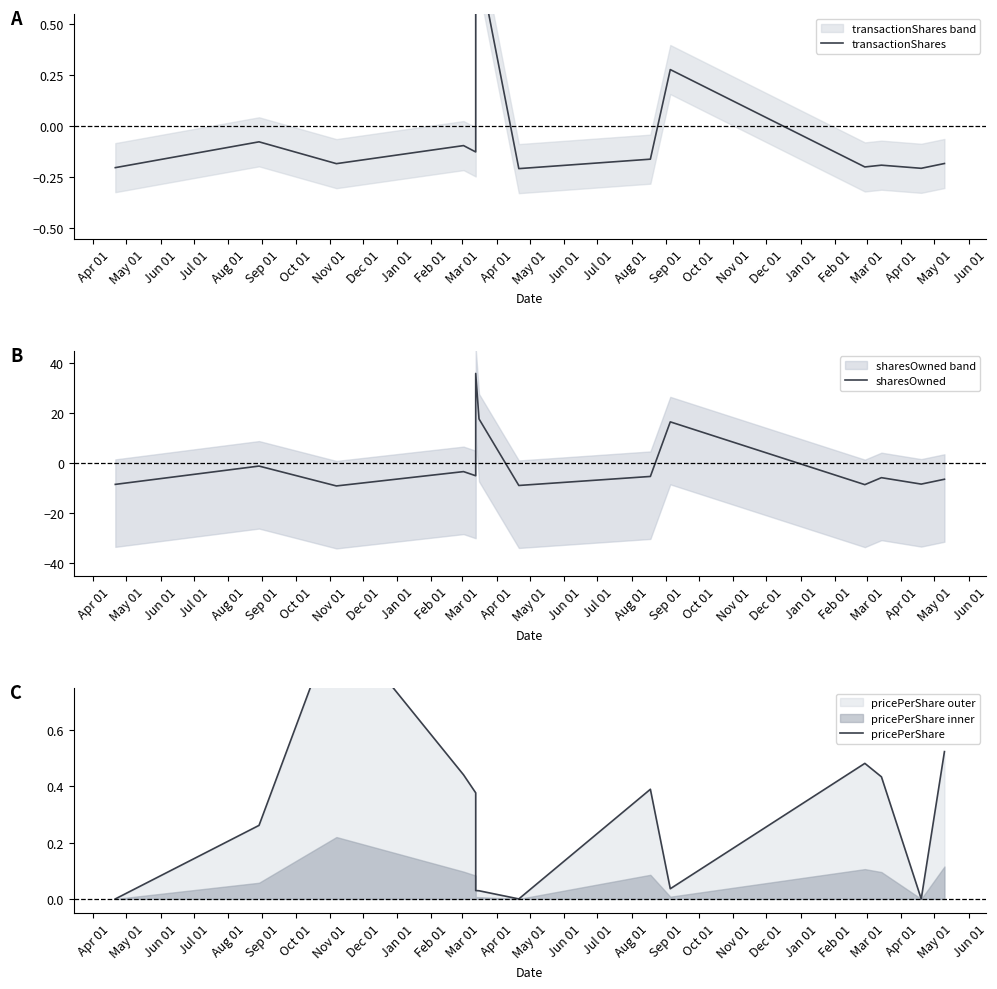

What are all the series names shown in the legend?

transactionShares, sharesOwned, pricePerShare